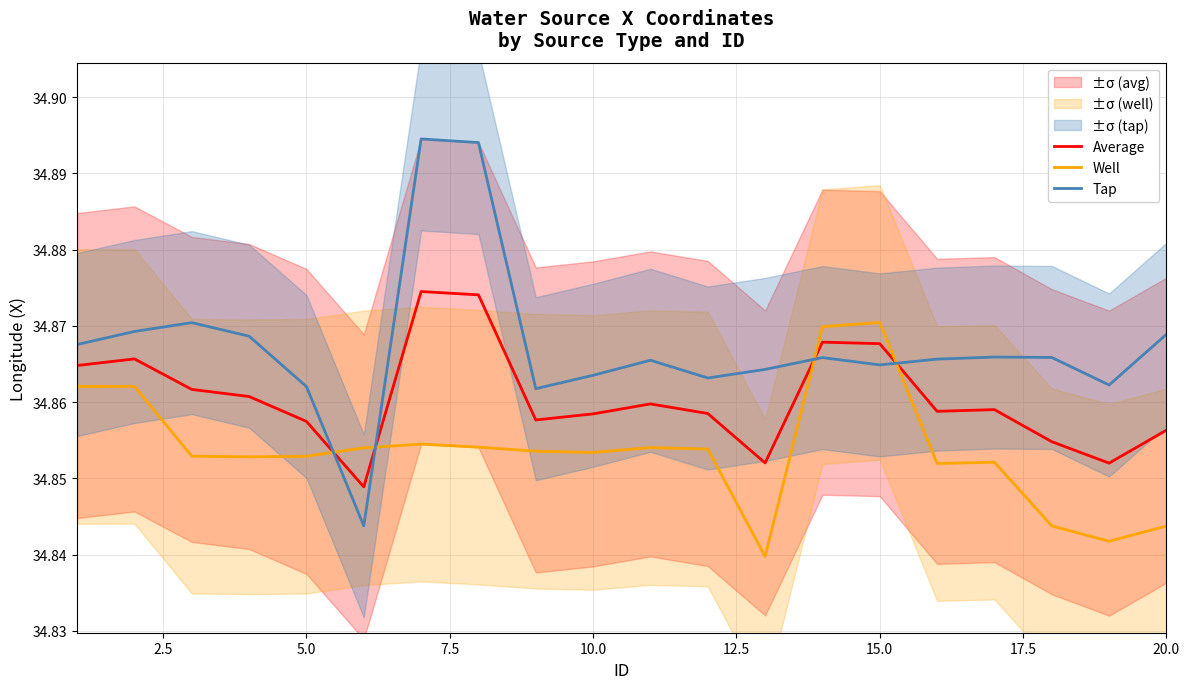

The value of Well at 20.0 is 47.1. True or false?

False